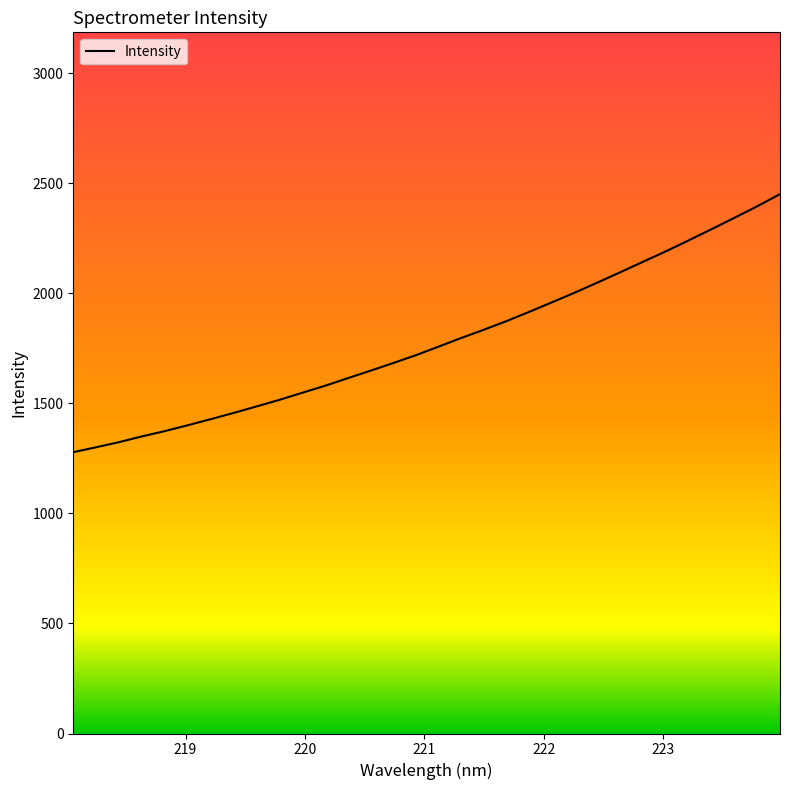

What is the difference between the maximum and minimum values?

1172.2